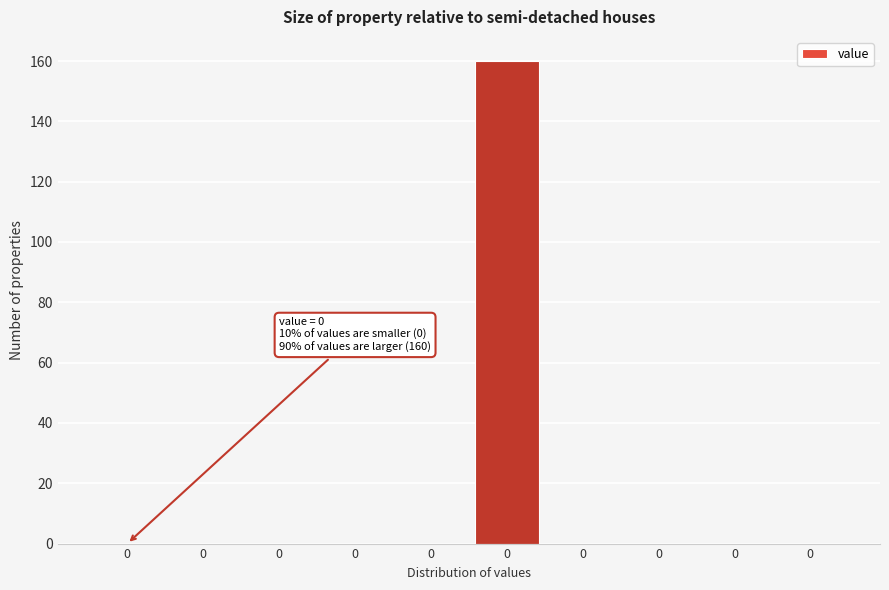

Are the bars horizontal?

No